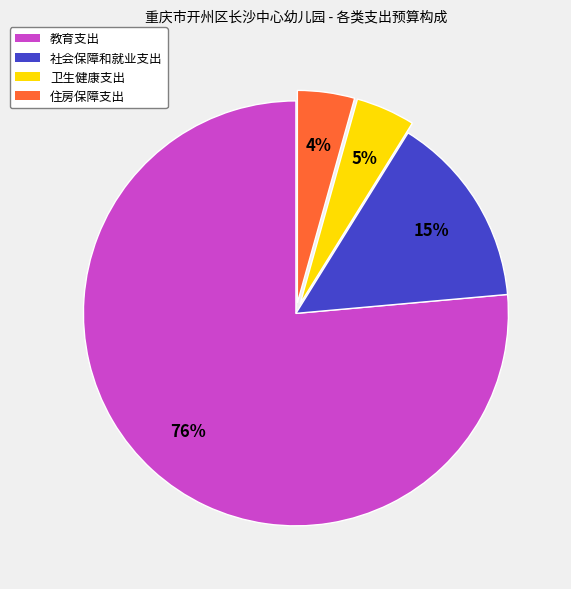

Does any single category account for the majority?

Yes